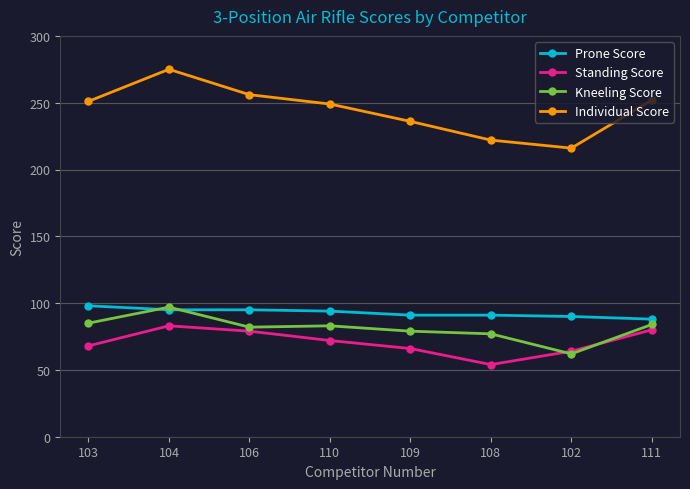

At which label does Kneeling Score reach its peak?

104